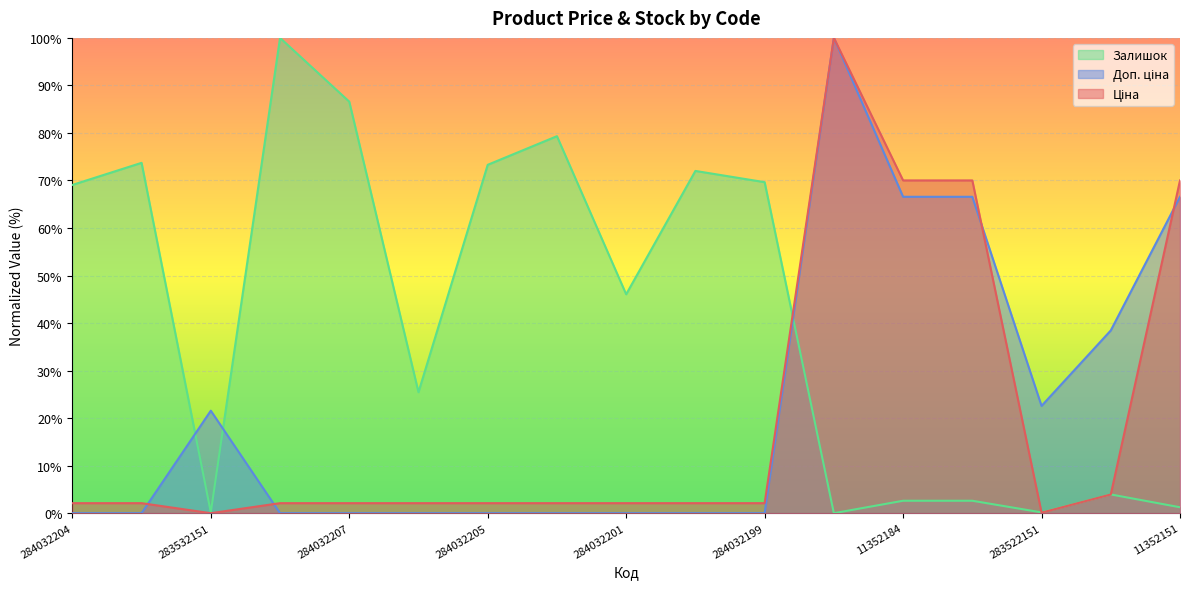

Between 284032200 and 283502182, which is larger?

283502182